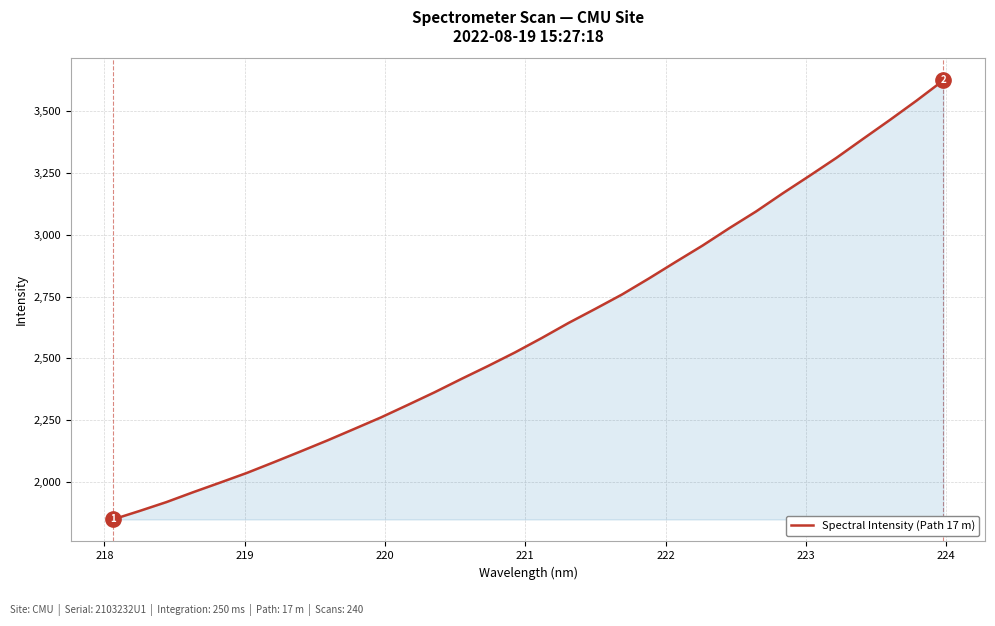

What is the greatest value displayed?

3625.7